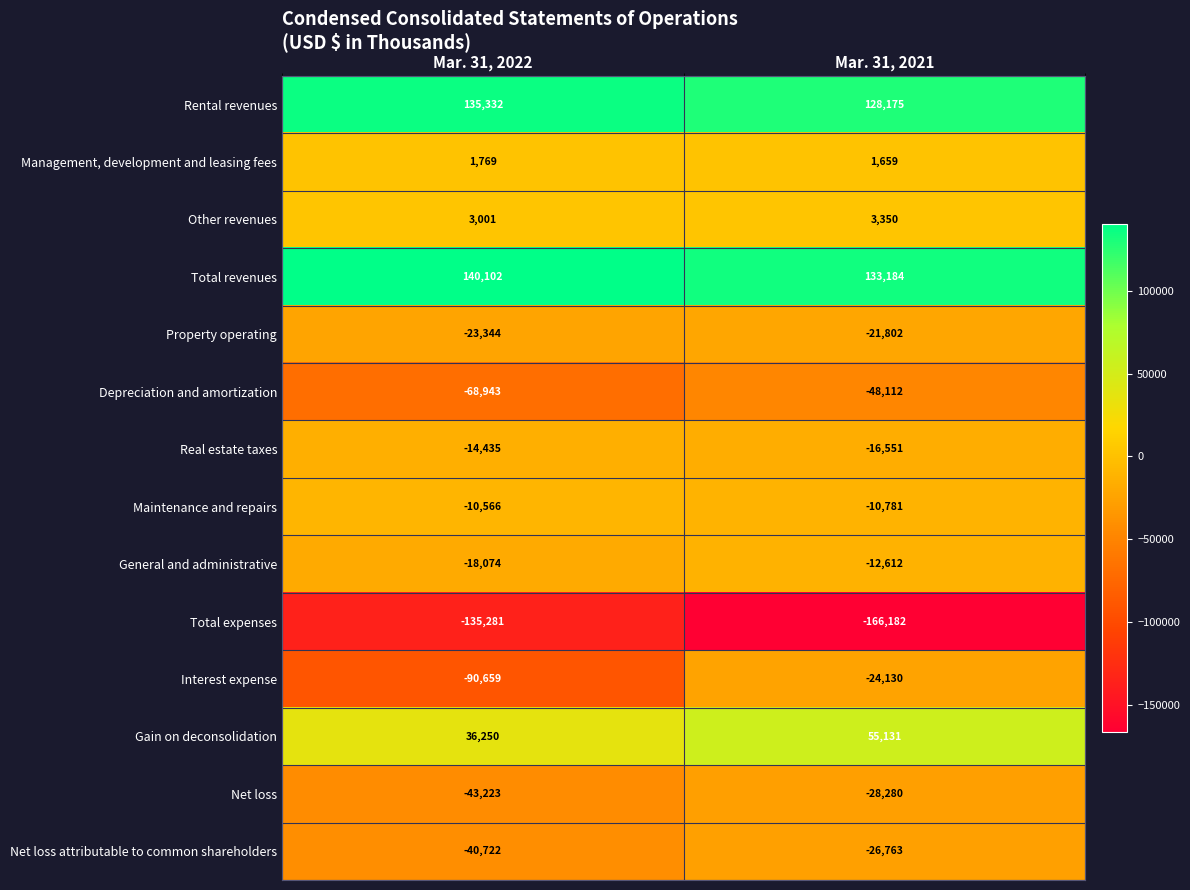

At which label is Total expenses closest to -150731?

Mar. 31, 2022